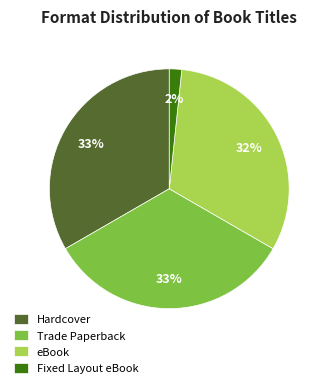

How many slices are in this pie chart?

4